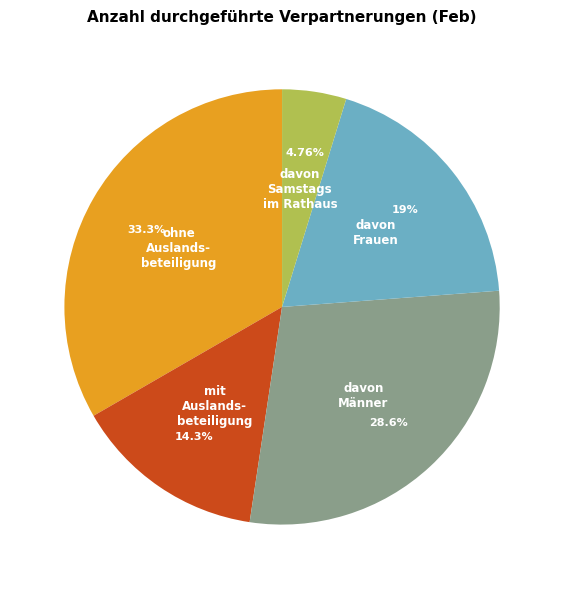

To the nearest percent, what is the average slice percentage?

20%